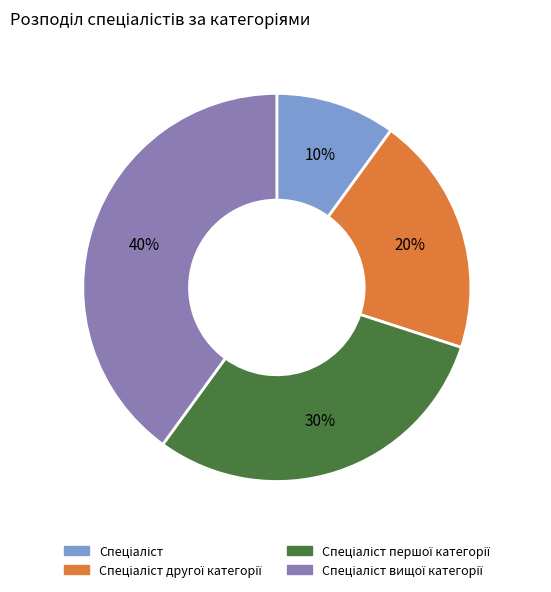

Does any single category account for the majority?

No